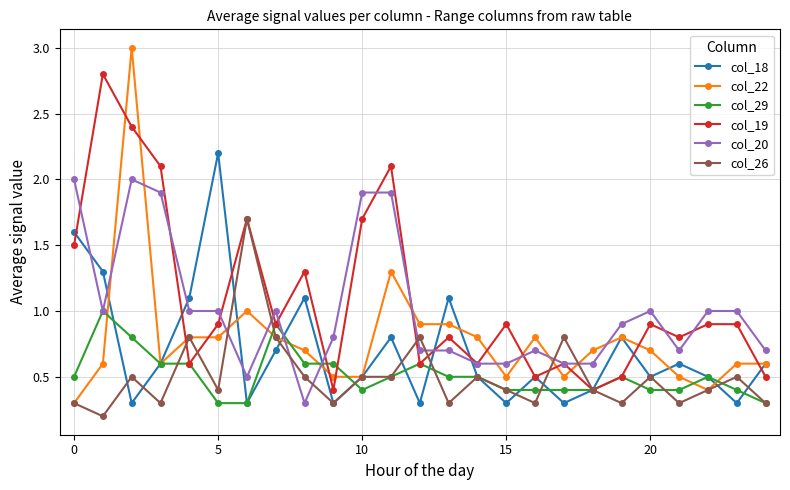

Rank the series by their maximum value, from highest to lowest.

col_22, col_19, col_18, col_20, col_26, col_29